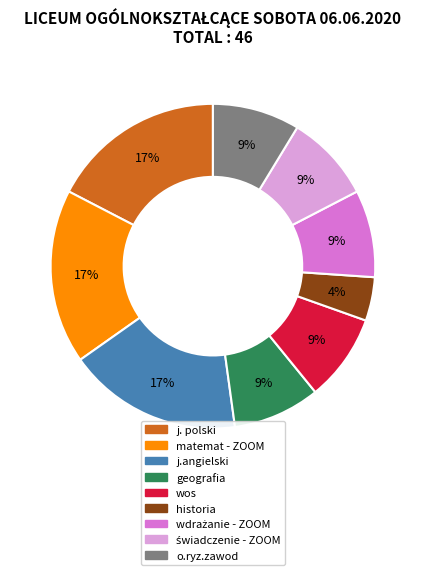

To the nearest percent, what percentage of the pie is geografia?

9%